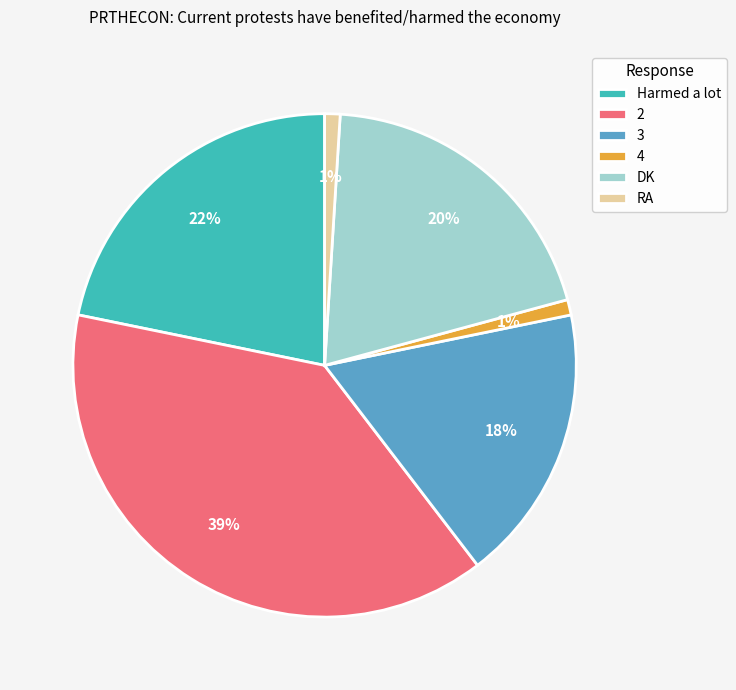

Combined, do RA and Harmed a lot account for over 50%?

No